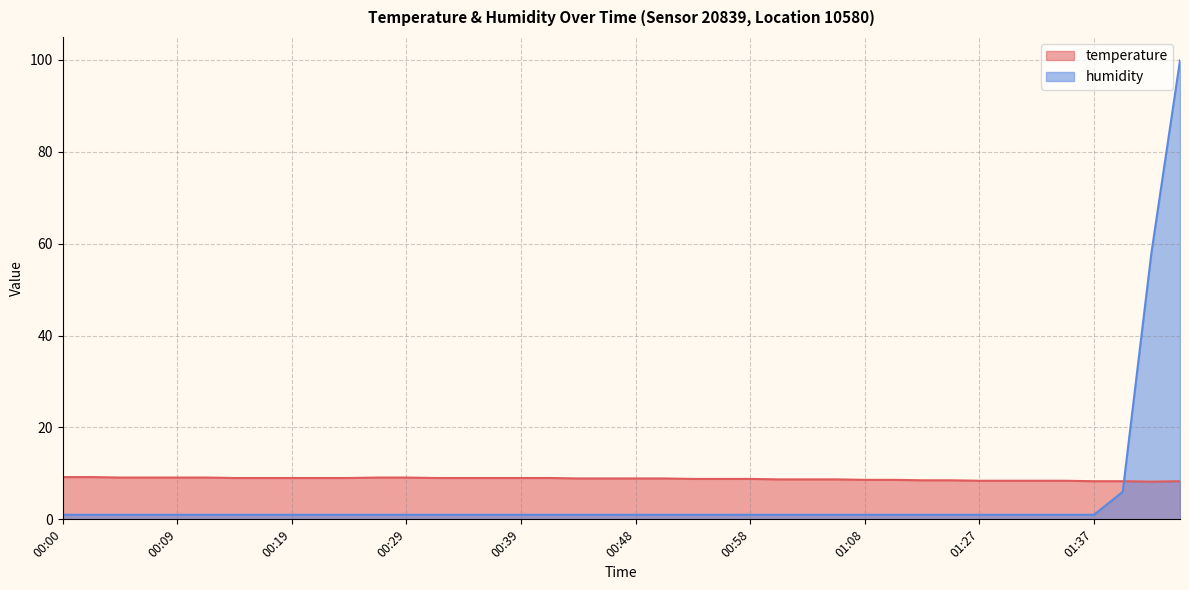

What is the value of the humidity point at the 35th from the left?

1.0